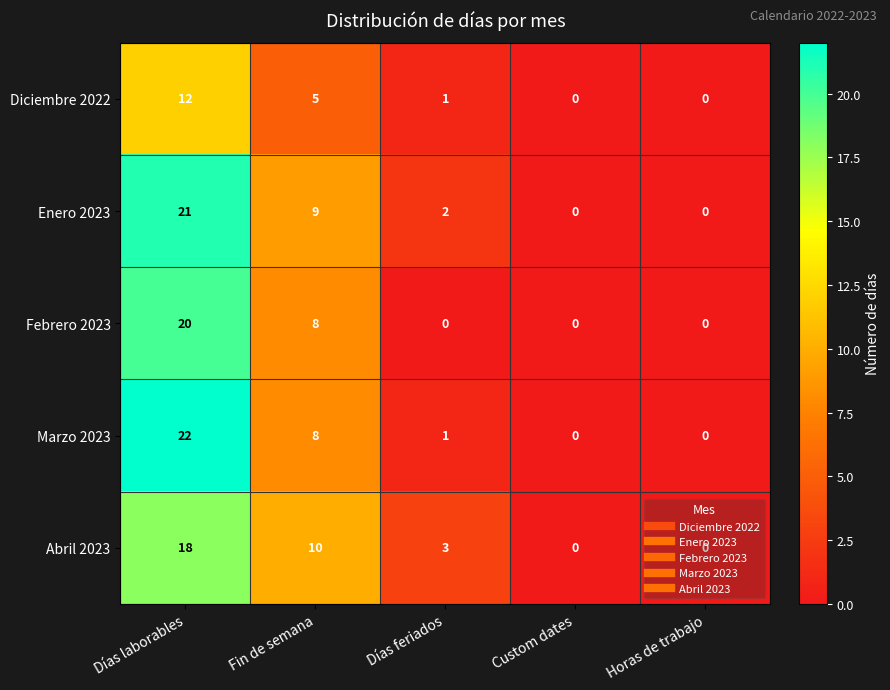

What is the greatest value displayed?

22